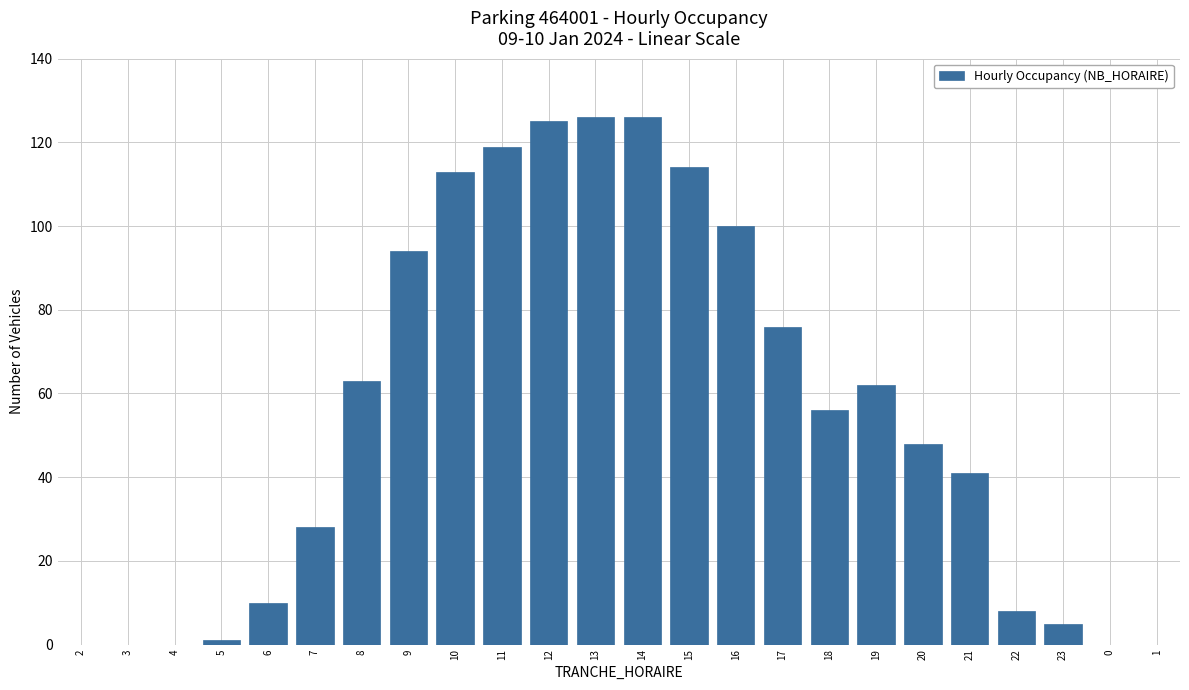

Reading left to right, list all the values displayed in this chart.

2=0	3=0	4=0	5=1	6=10	7=28	8=63	9=94	10=113	11=119	12=125	13=126	14=126	15=114	16=100	17=76	18=56	19=62	20=48	21=41	22=8	23=5	0=0	1=0